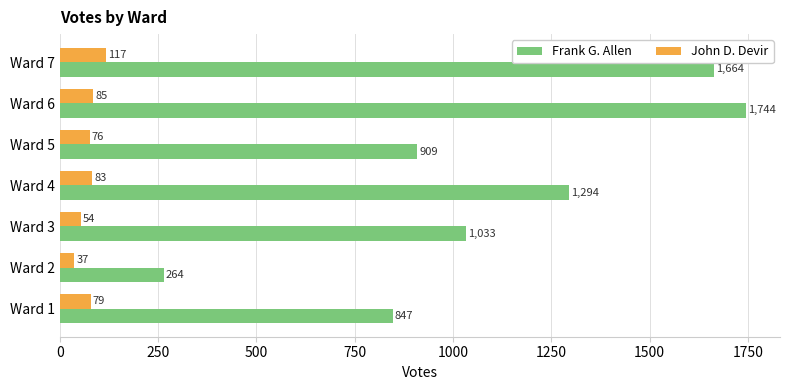

What is the average value of the Frank G. Allen series?

1108